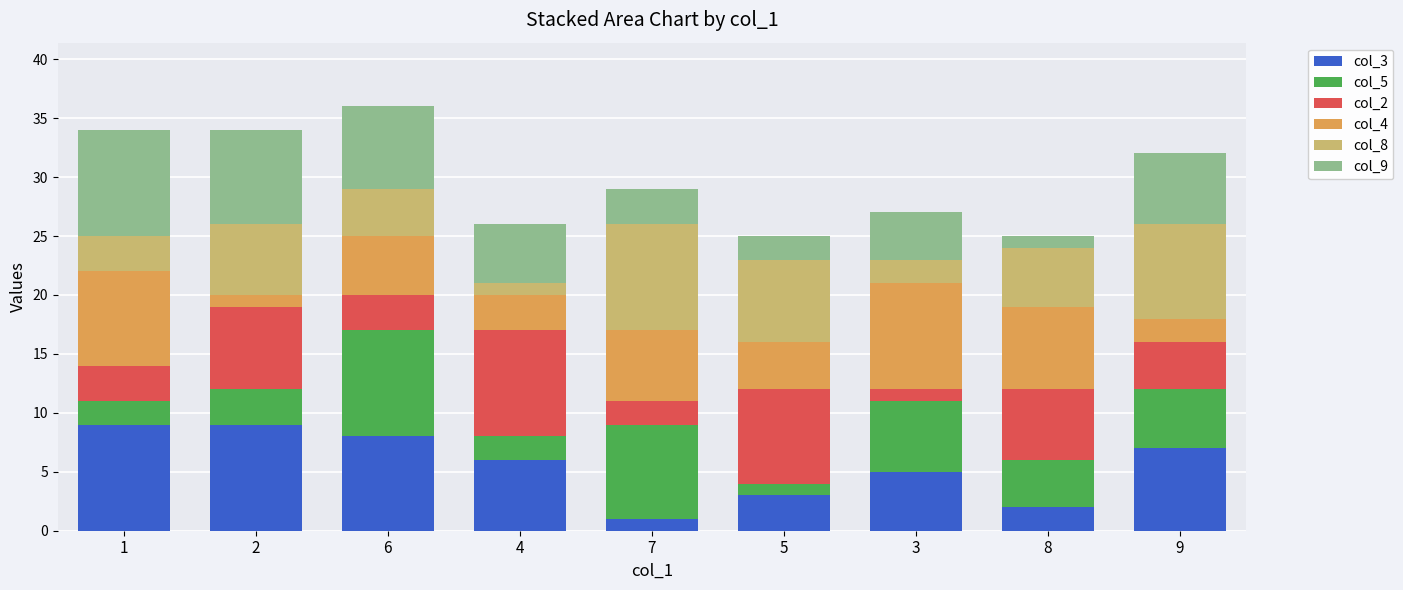

The value of col_3 at 6 is 8. True or false?

True